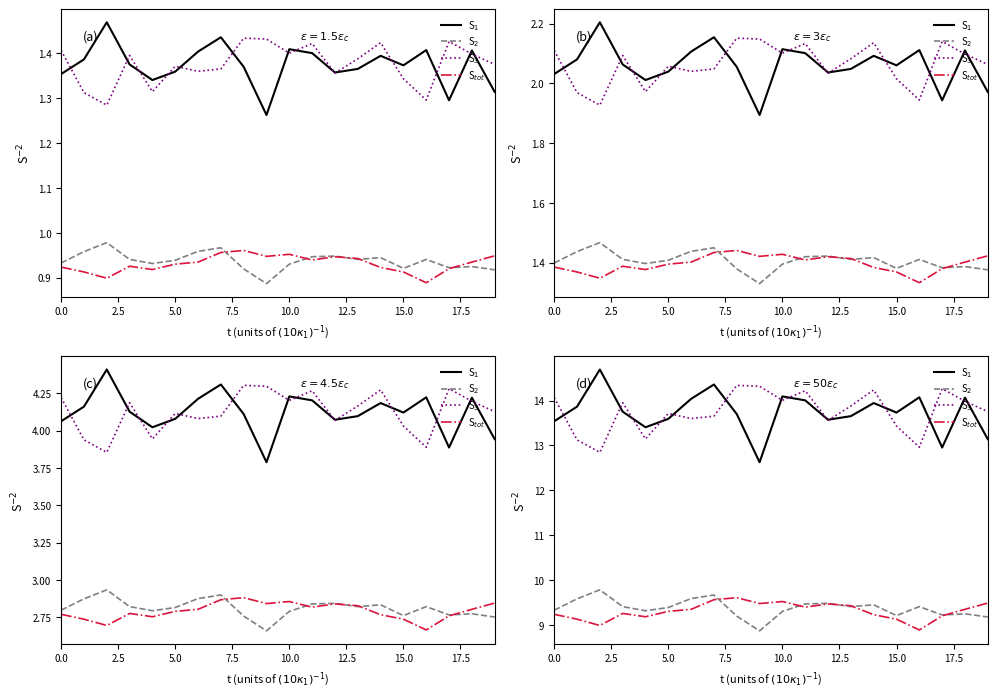

True or false: S$_1$ and S$_3$ cross at least once.

True